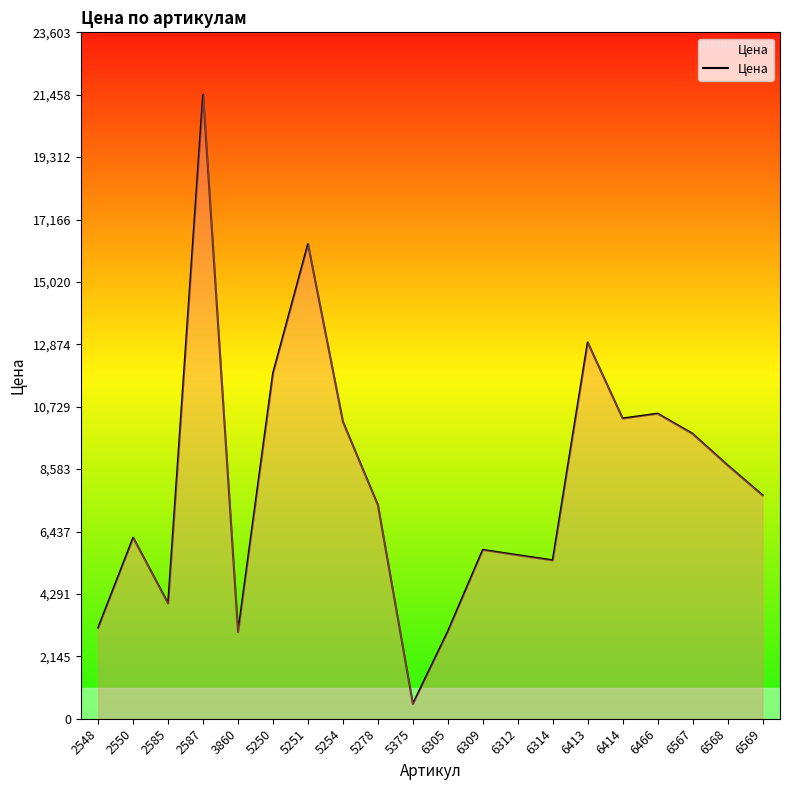

At which category does the chart reach its minimum across all series?

5375